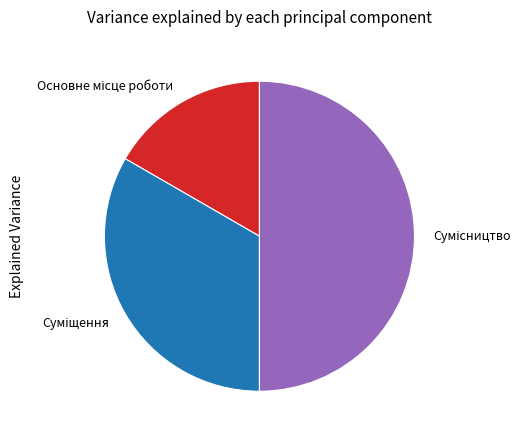

Count the number of slices in the pie.

3